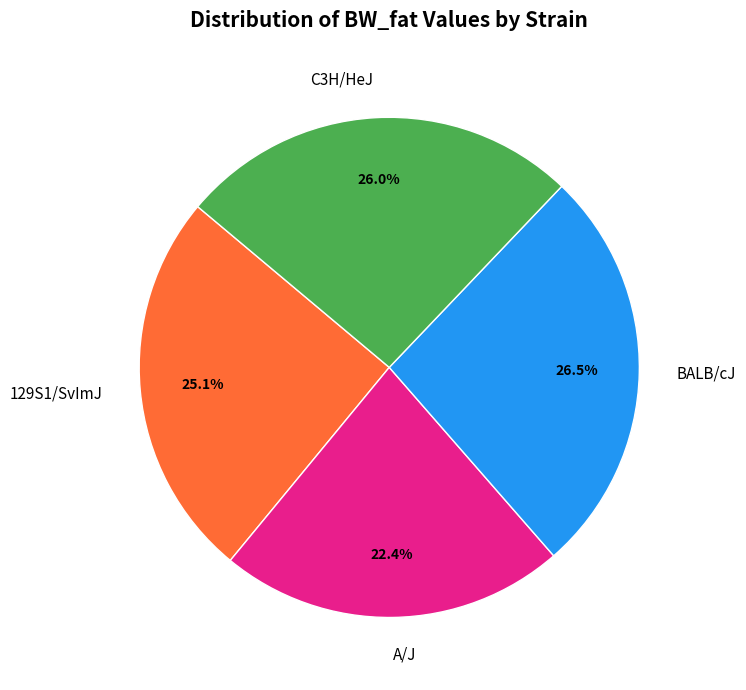

To the nearest percent, what is the combined percentage of A/J and C3H/HeJ?

48%